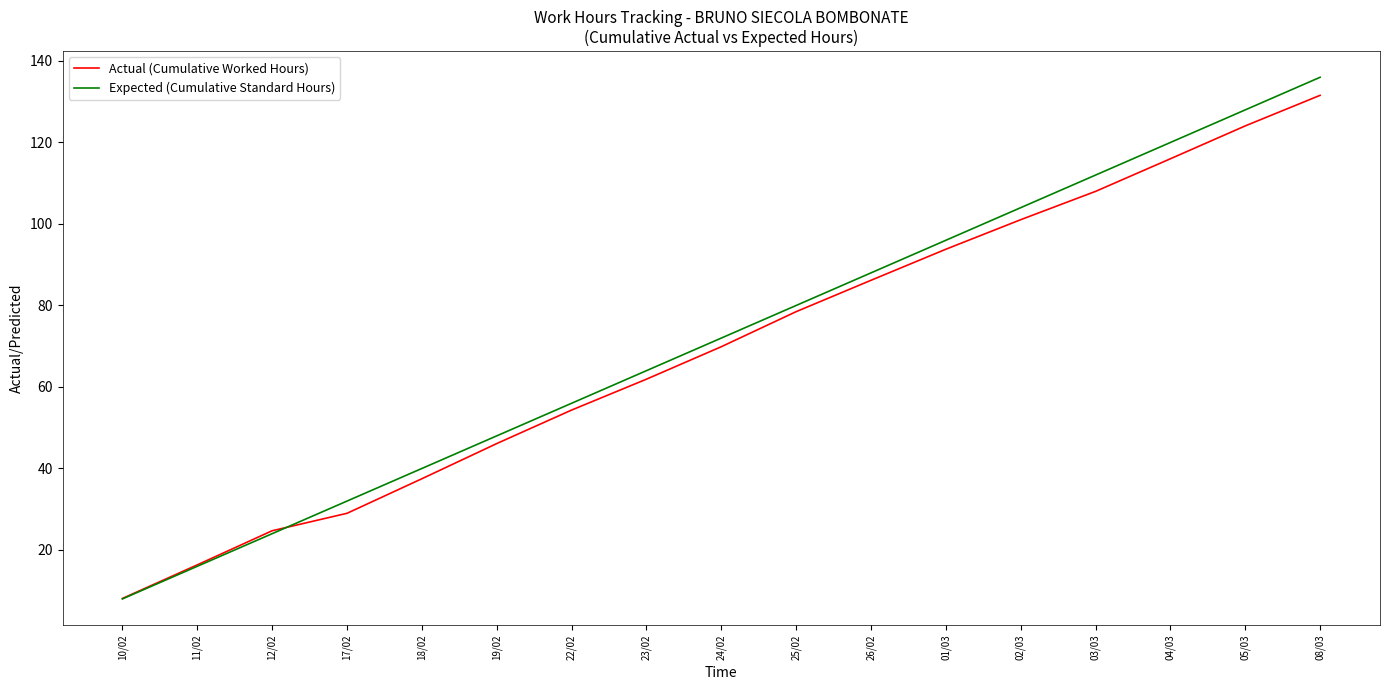

Which category has the lowest value in the Actual (Cumulative Worked Hours) series?

10/02